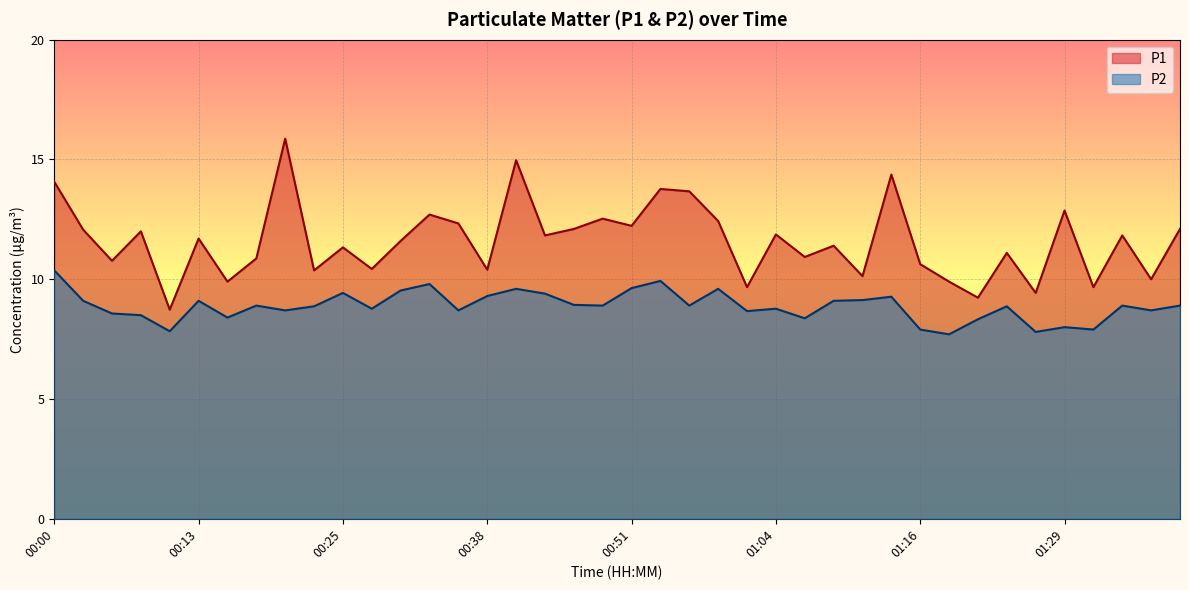

What is the total value across all series at 01:24?

20.0